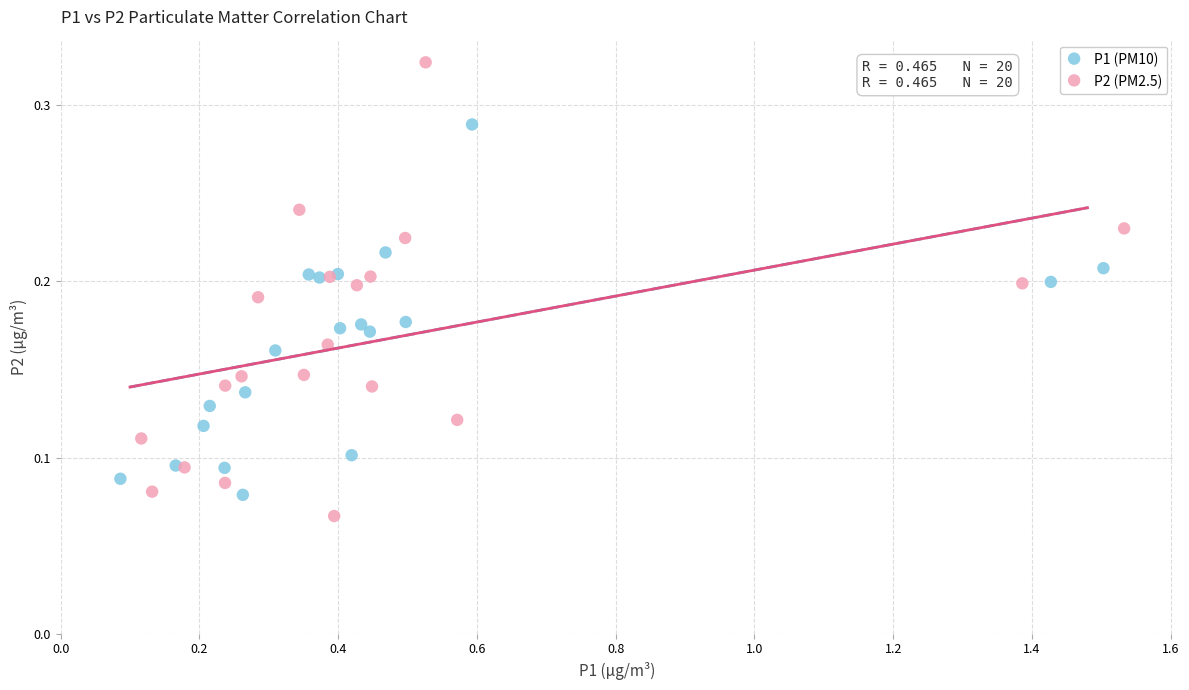

Which series contains the highest Y value?

P2 (PM2.5)